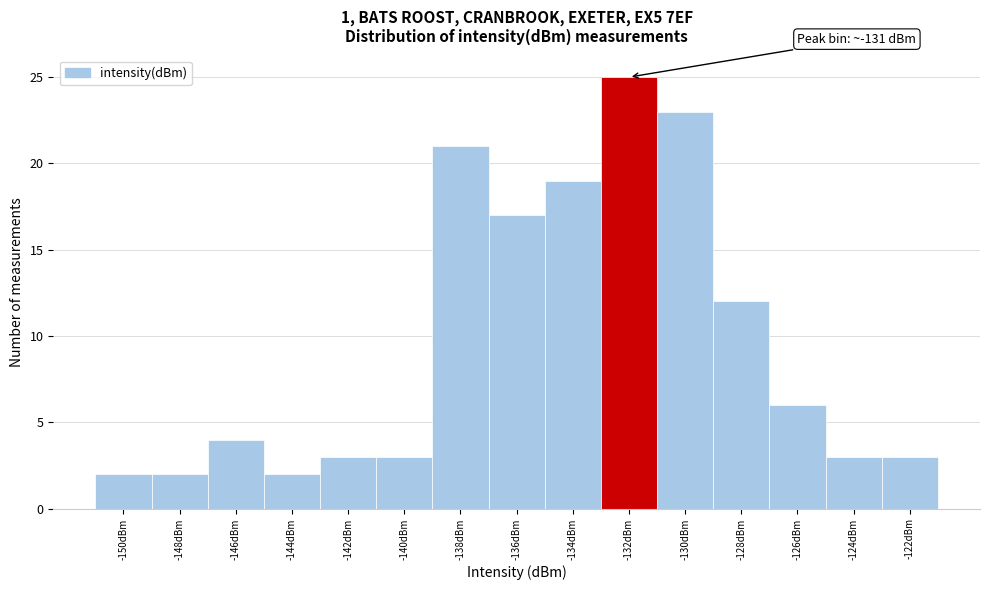

Reading left to right, list all the values displayed in this chart.

-150dBm=2	-148dBm=2	-146dBm=4	-144dBm=2	-142dBm=3	-140dBm=3	-138dBm=21	-136dBm=17	-134dBm=19	-132dBm=25	-130dBm=23	-128dBm=12	-126dBm=6	-124dBm=3	-122dBm=3